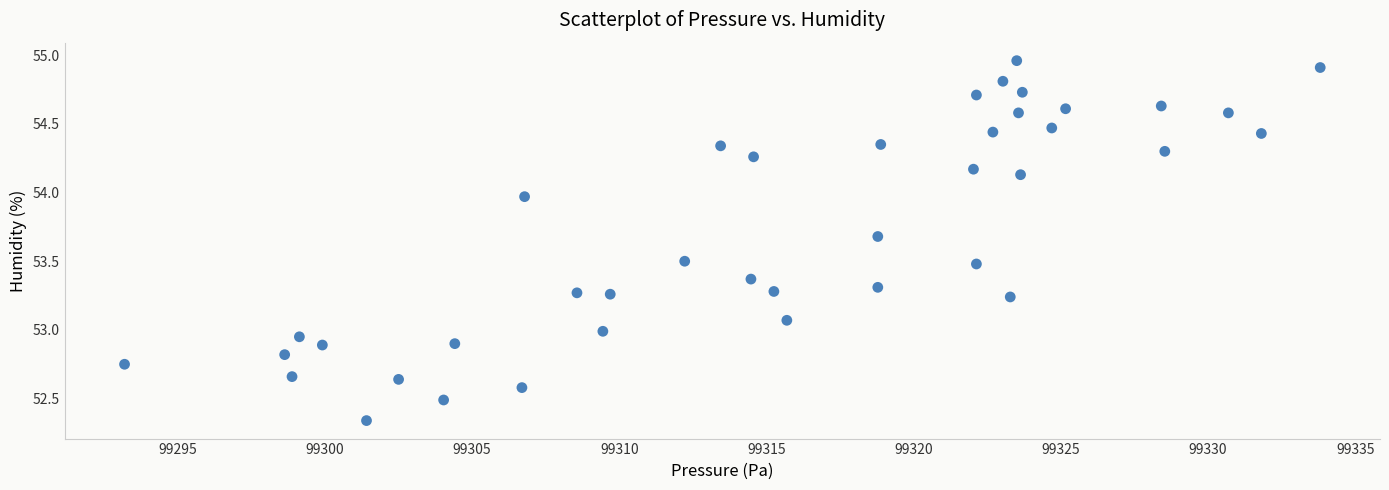

What is the range of X values (max minus min)?

40.6